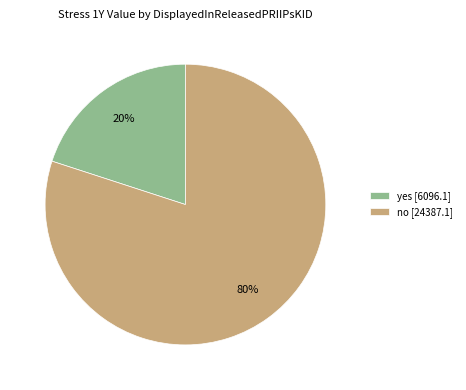

Does yes represent more than half of the total?

No